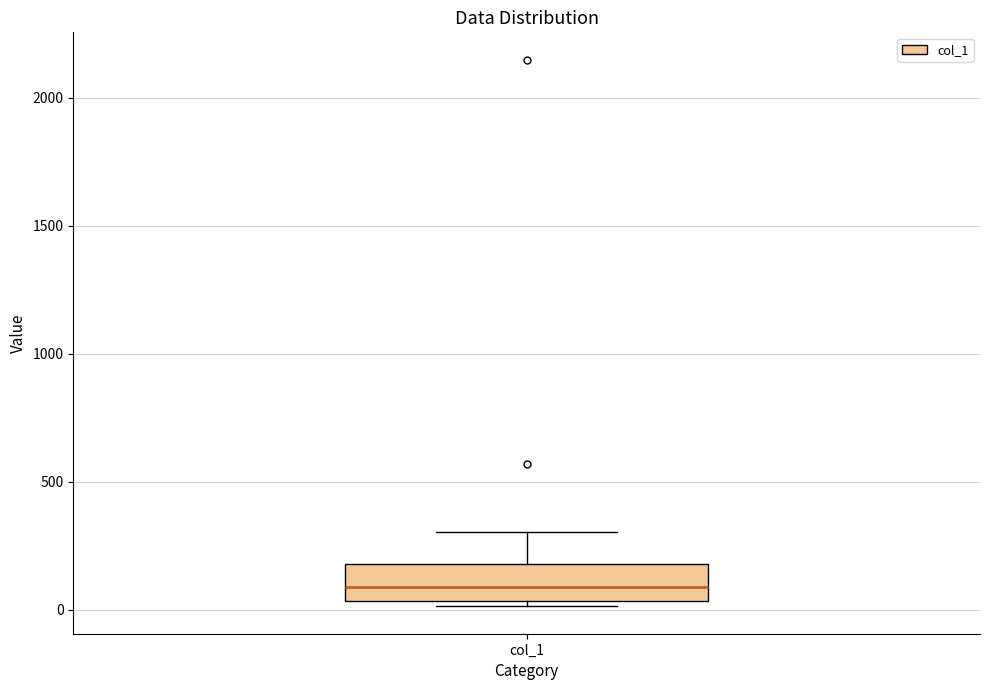

Read this box plot against the y-axis: the position of the median line, the range covered by the box, and the ends of both whiskers. The values are not printed on the chart, so give them approximately, as read against the axis.

median 100, box 50 to 200, whiskers 0 to 300